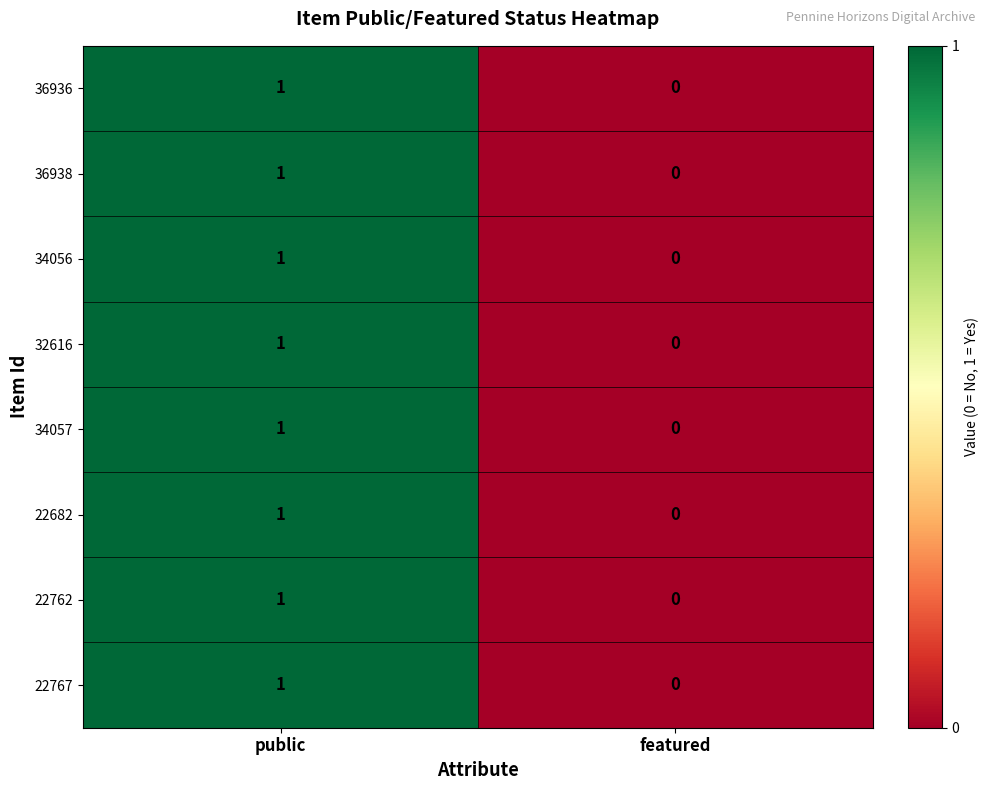

How many positive values does the 32616 series have?

1